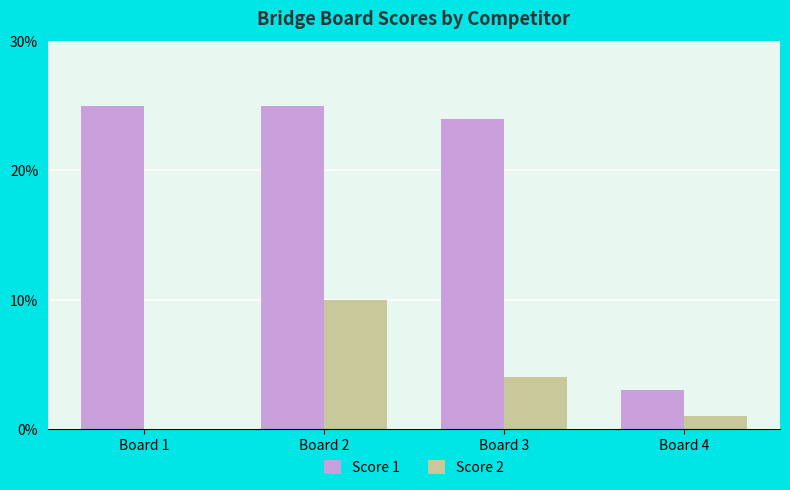

What is the total value across all series at Board 1?

25